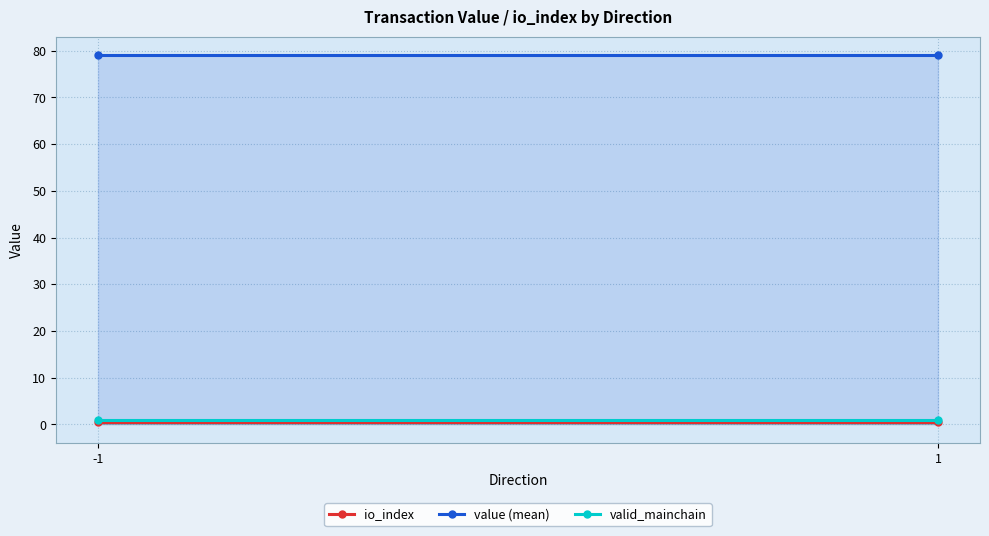

Reading left to right, extract all data points from this chart.

io_index: -1=0.5	1=0.5
value (mean): -1=79.0	1=79.0
valid_mainchain: -1=1.0	1=1.0